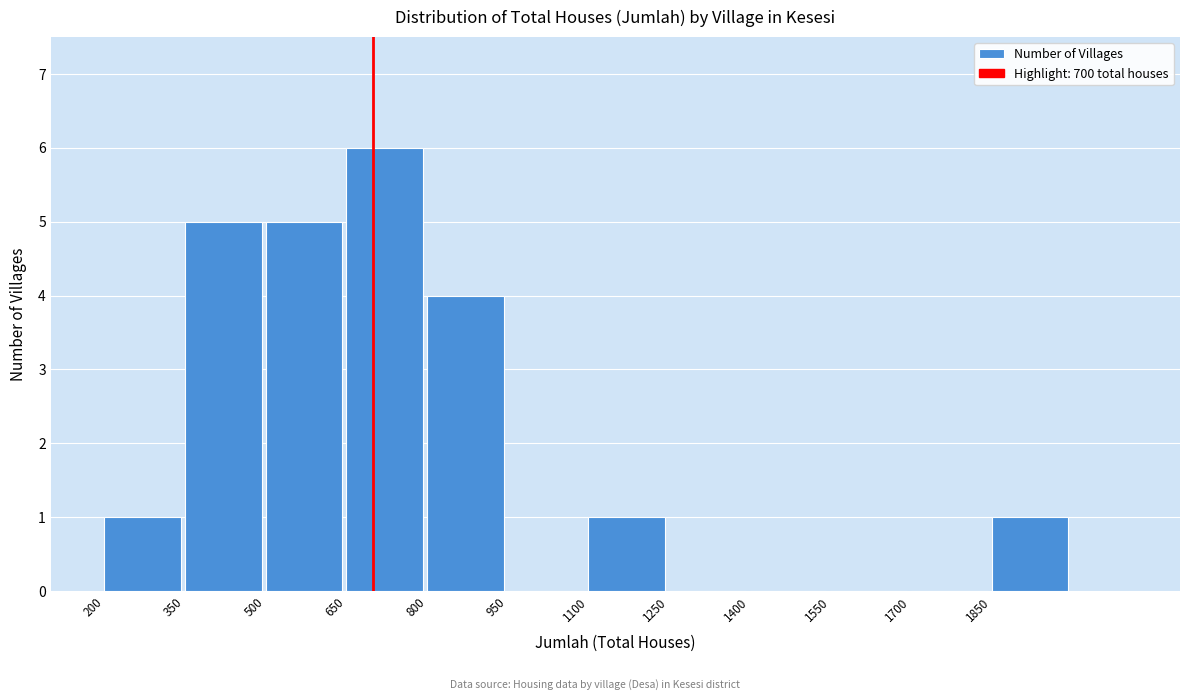

Which range on the x-axis has the tallest bar?

650 to 800